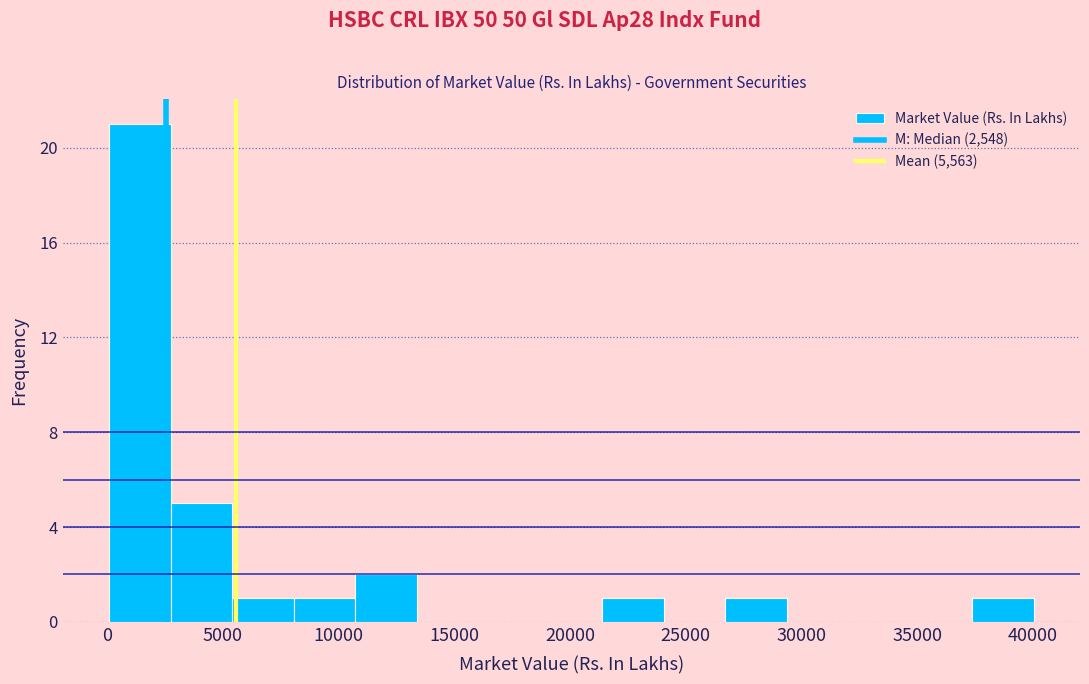

Reading left to right, transcribe this chart: for each bar, give the range it covers on the x-axis and its height. Neither the bar edges nor the heights are printed on the chart, so give them approximately, as read against the axes.

0 to 2500: 21
2500 to 5500: 5
5500 to 8000: 1
8000 to 10500: 1
10500 to 13500: 2
13500 to 16000: 0
16000 to 18500: 0
18500 to 21500: 0
21500 to 24000: 1
24000 to 26500: 0
26500 to 29500: 1
29500 to 32000: 0
32000 to 34500: 0
34500 to 37500: 0
37500 to 40000: 1